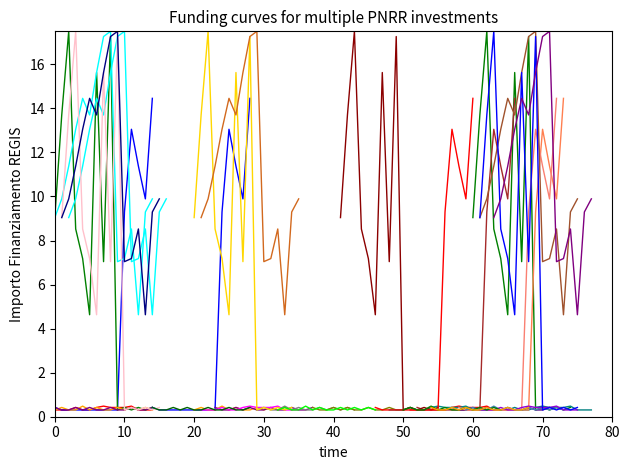

At which category does M4C1I3.1_4 reach its first local valley?

50